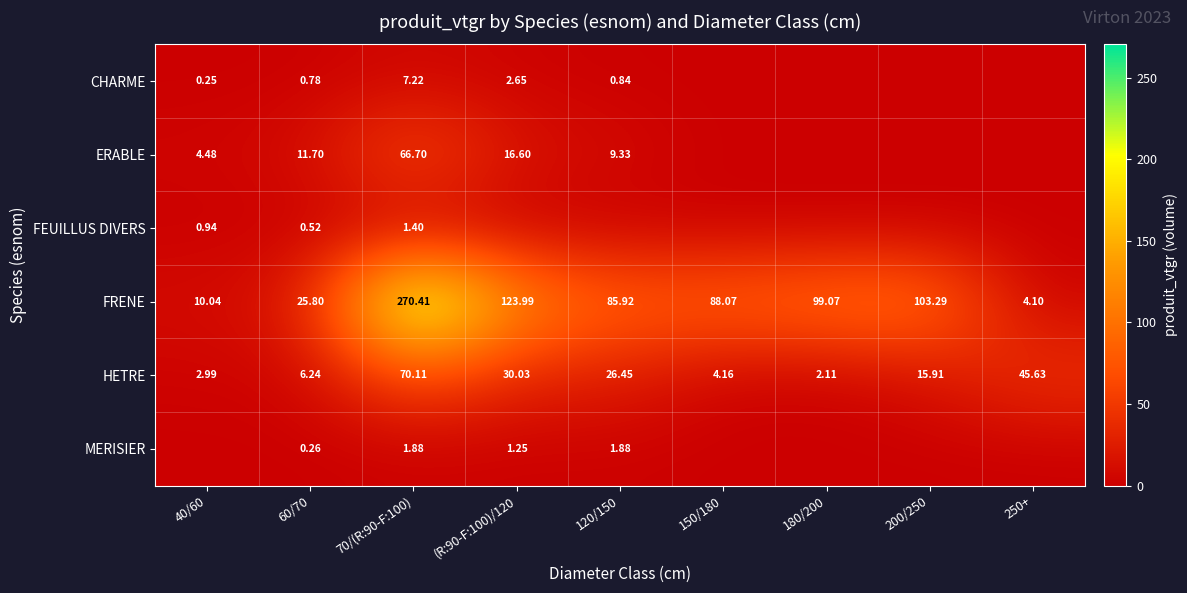

Is the value of CHARME at (R:90-F:100)/120 greater than the value of FEUILLUS DIVERS at 60/70?

Yes